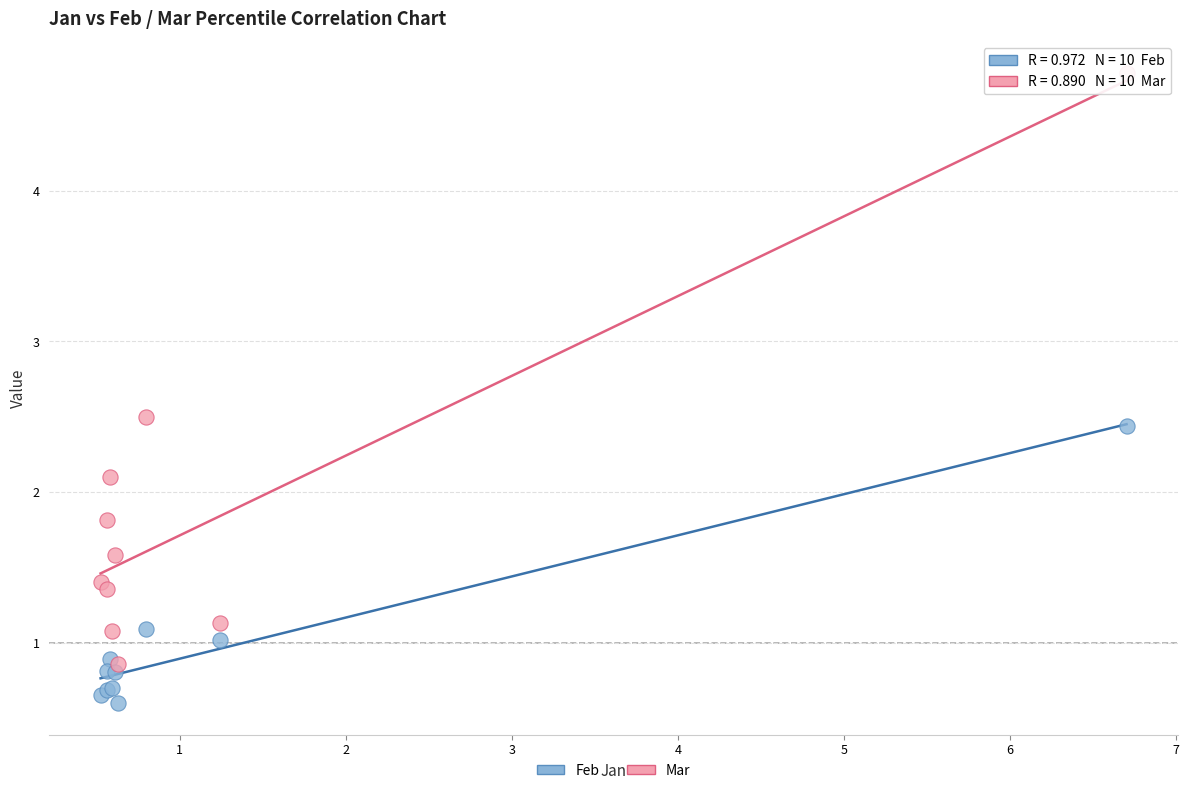

Which series reaches the maximum Y coordinate?

Mar